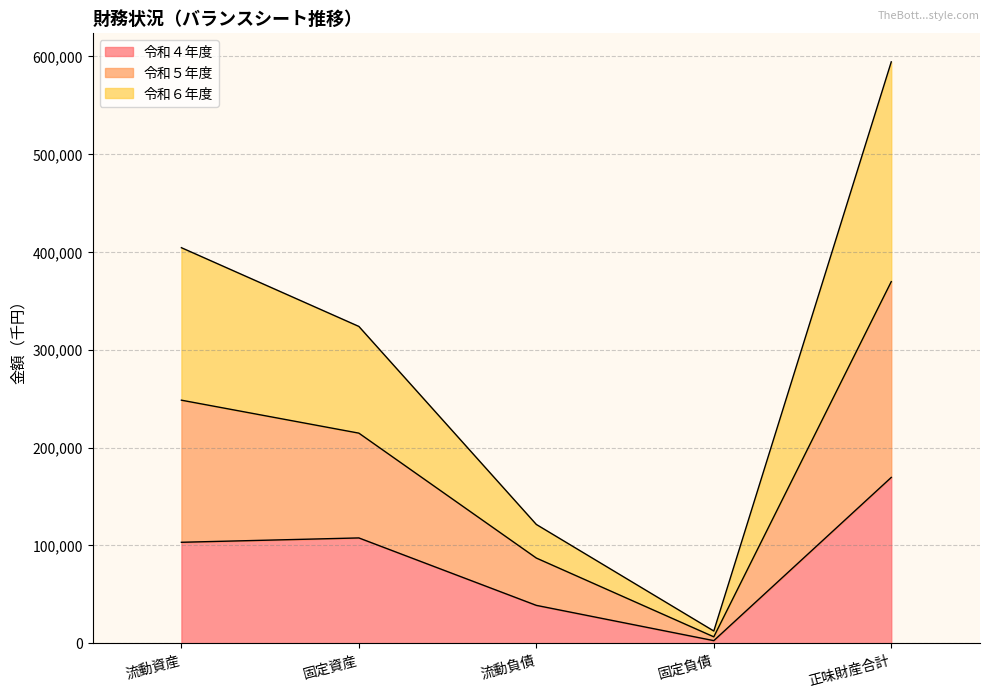

What is the label of the 2nd point from the left?

固定資産